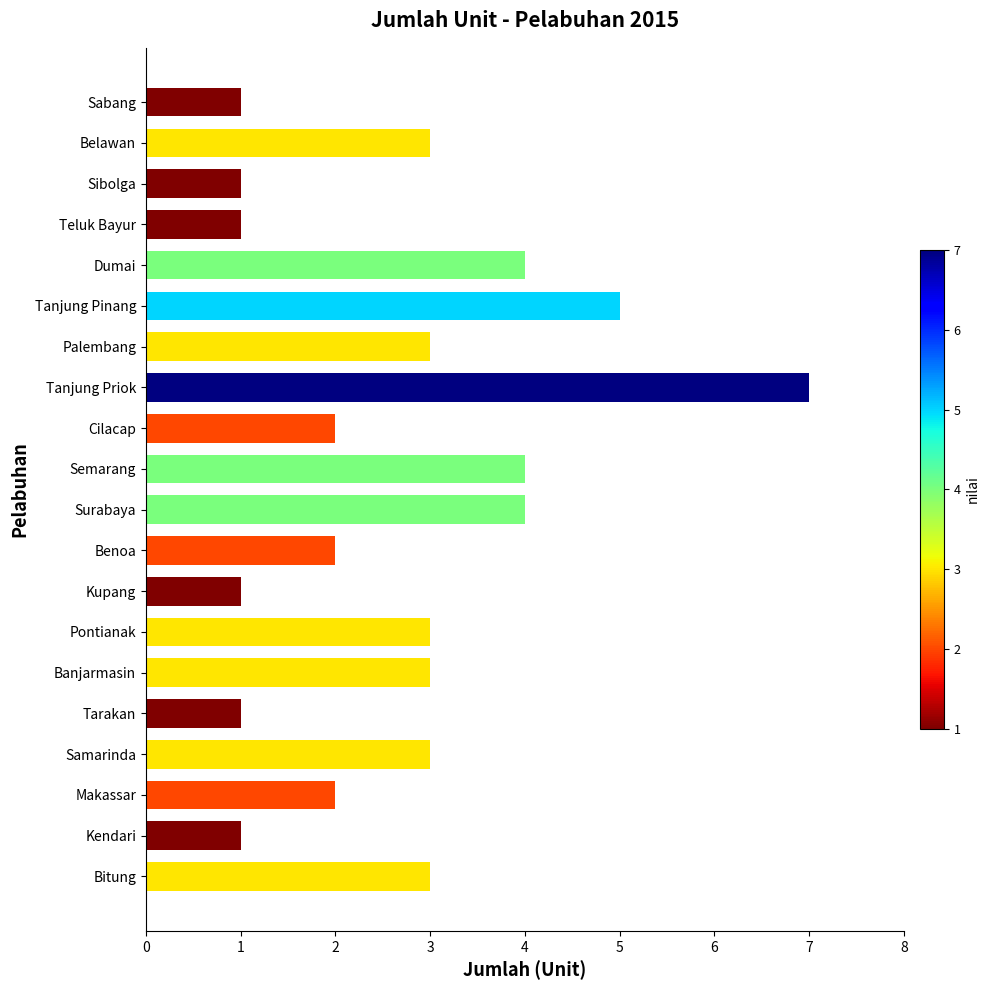

Which has a higher value, Makassar or Sibolga?

Makassar